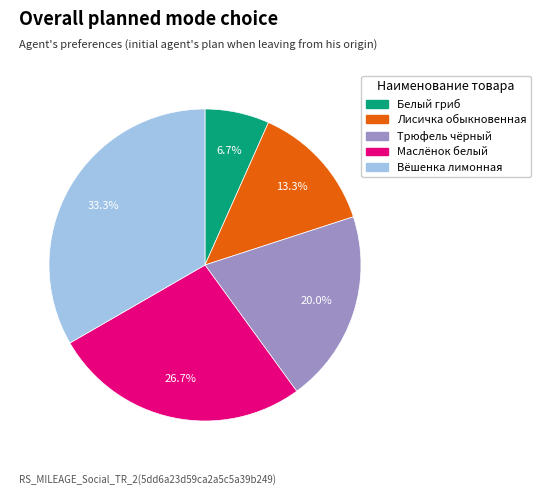

What percentage is the Белый гриб slice, to the nearest percent?

7%